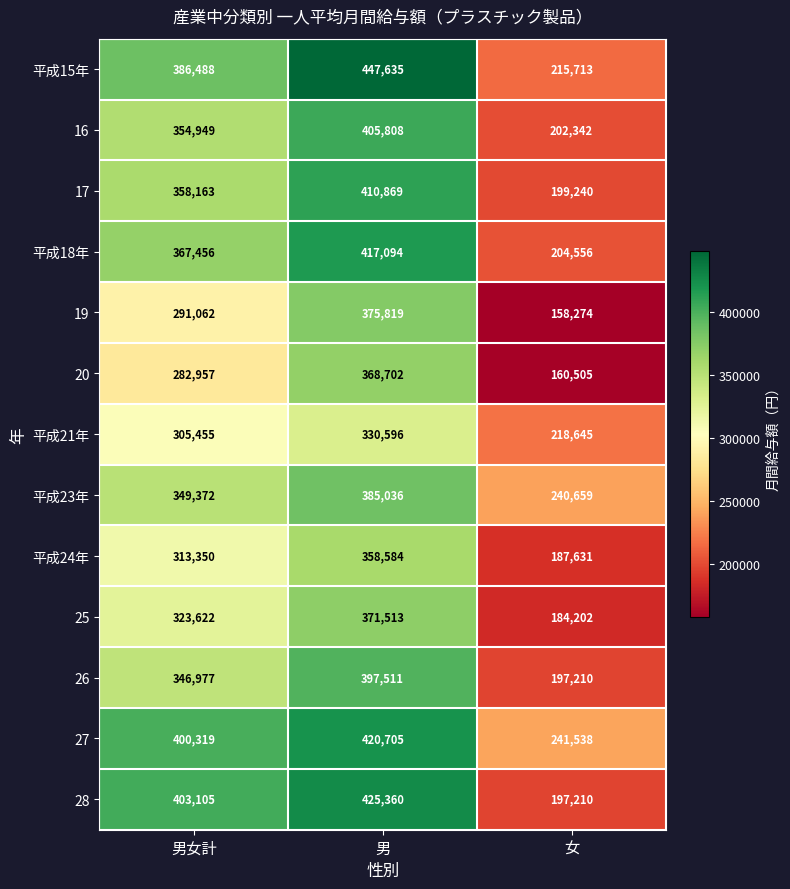

Which series has the largest total across all categories?

27